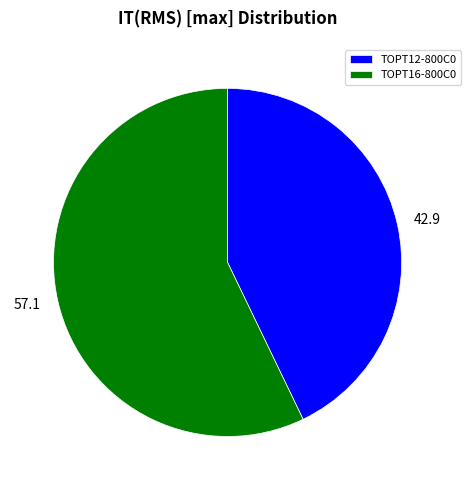

Is there any slice that represents more than half of the pie?

Yes